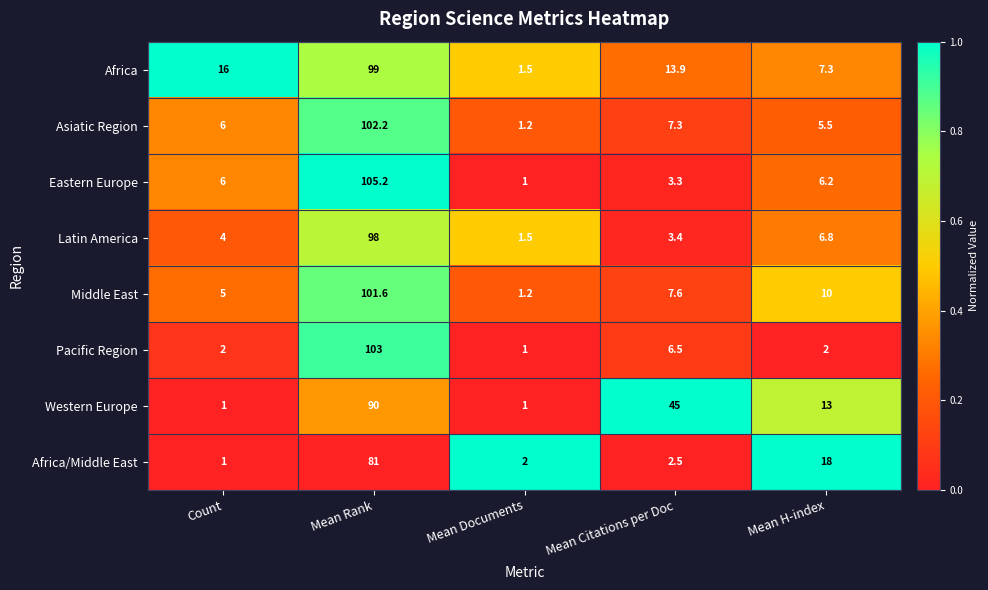

What is the total value across all series at Count?

41.0